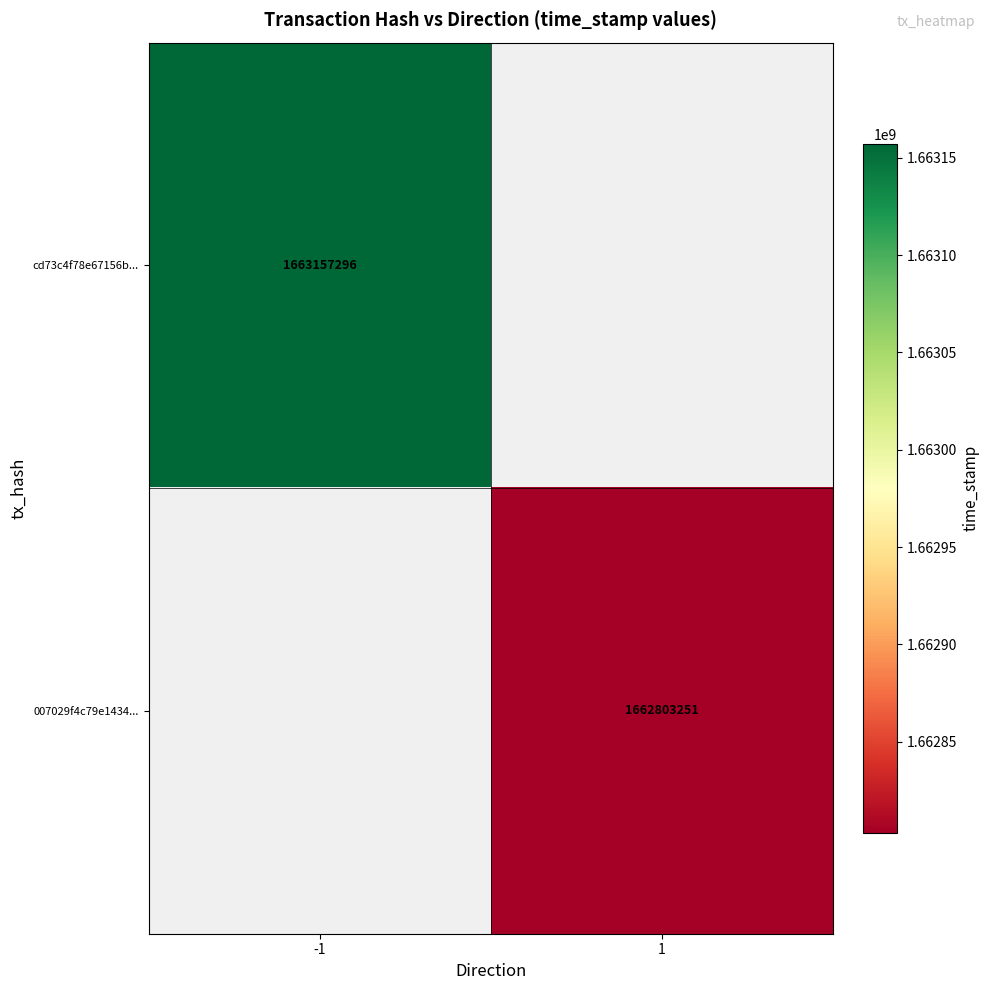

Is the value of cd73c4f78e67156b... at -1 greater than the value of 007029f4c79e1434... at 1?

Yes